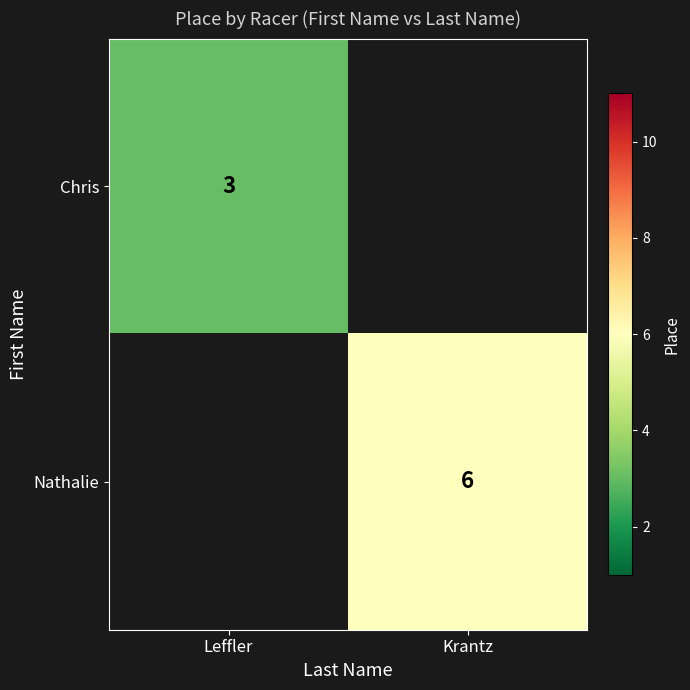

How many values in Nathalie are above zero?

1